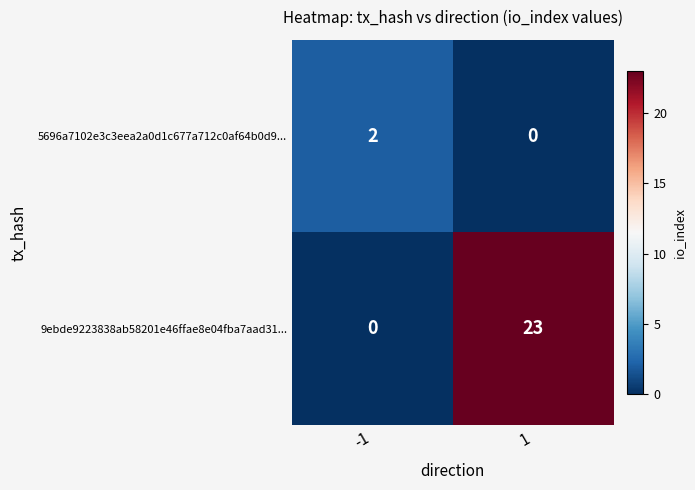

What is the difference between the maximum and minimum values in the 9ebde9223838ab58201e46ffae8e04fba7aad31... series?

23